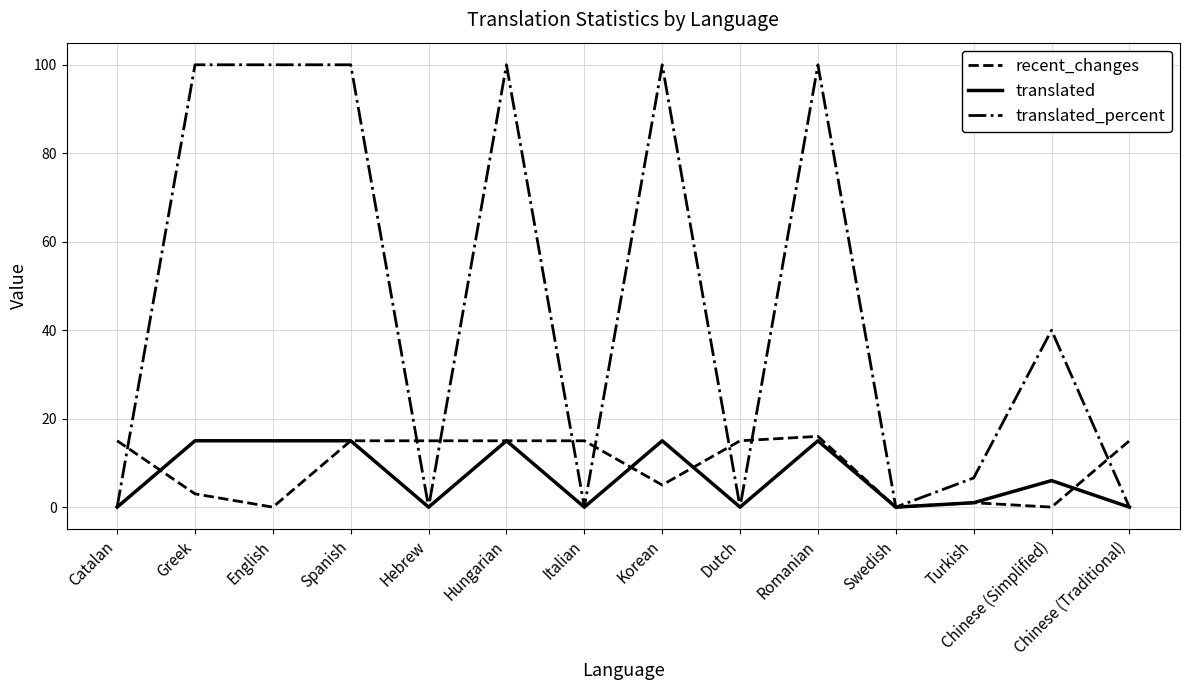

The translated_percent series shows 0.0 at Catalan. True or false?

True